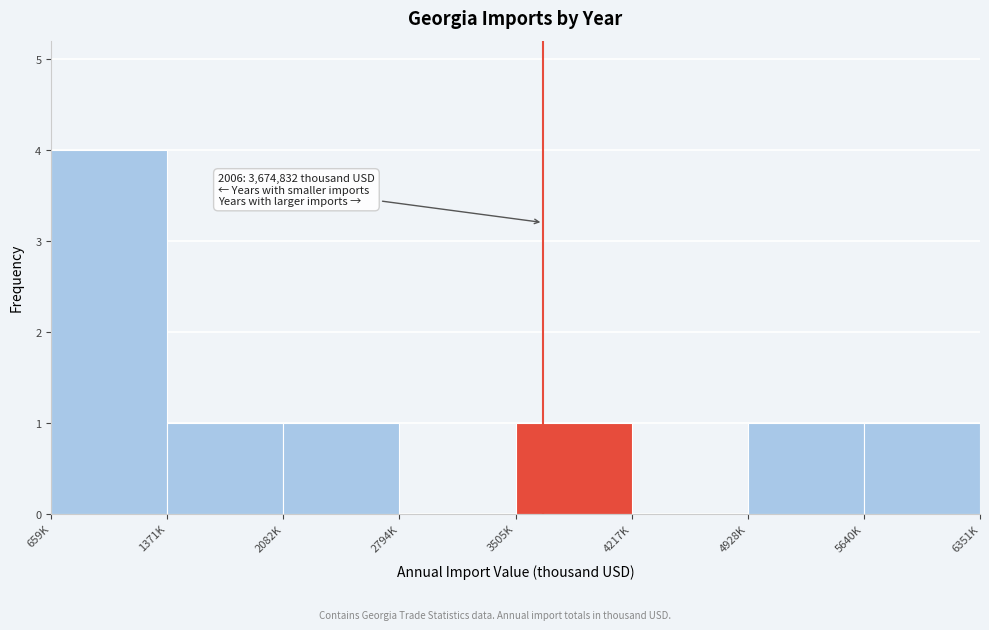

Reading right to left, what are all the values shown in this chart?

5640K=1	4928K=1	4217K=0	3505K=1	2794K=0	2082K=1	1371K=1	659K=4